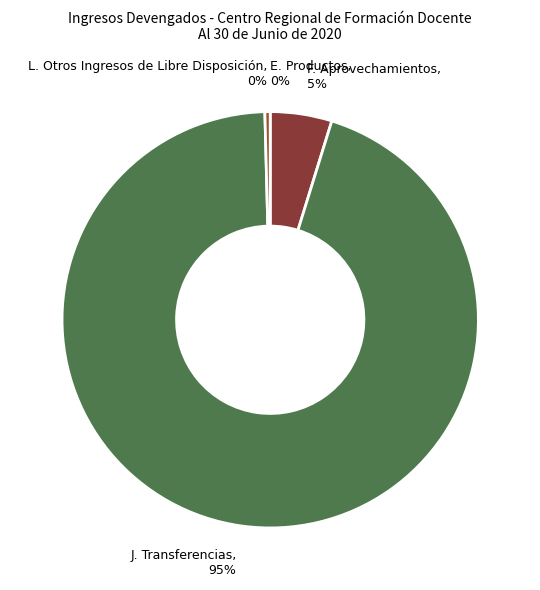

To the nearest percent, what is the difference between the largest and smallest slice percentages?

95%